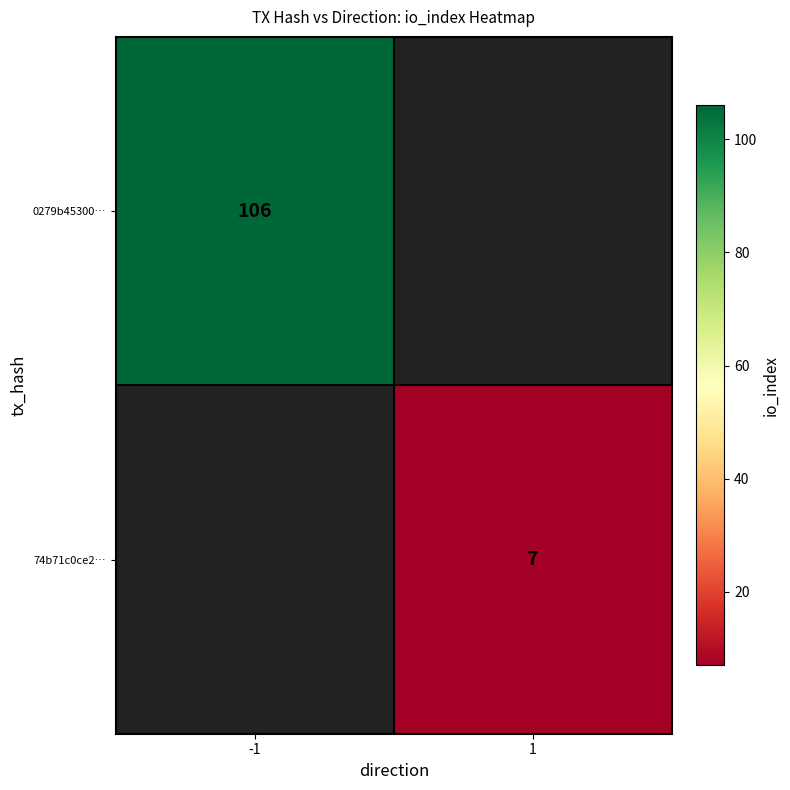

The value of 0279b45300… at -1 is 51. True or false?

False